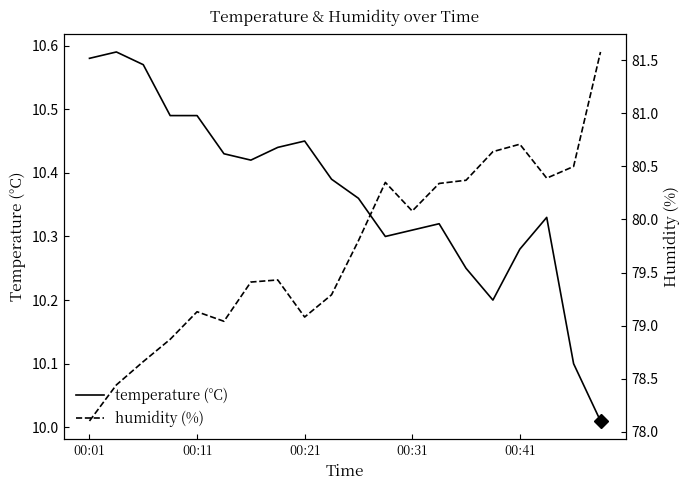

What is the total value across all series at 14?

90.6